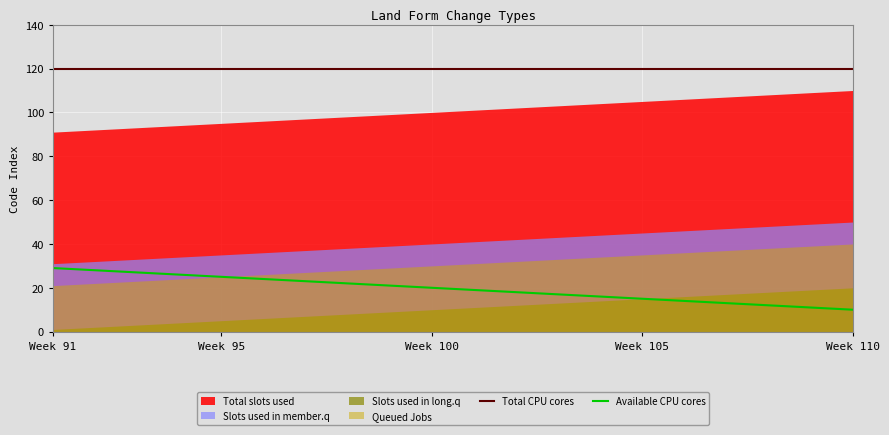

What is the minimum value for Total CPU cores?

120